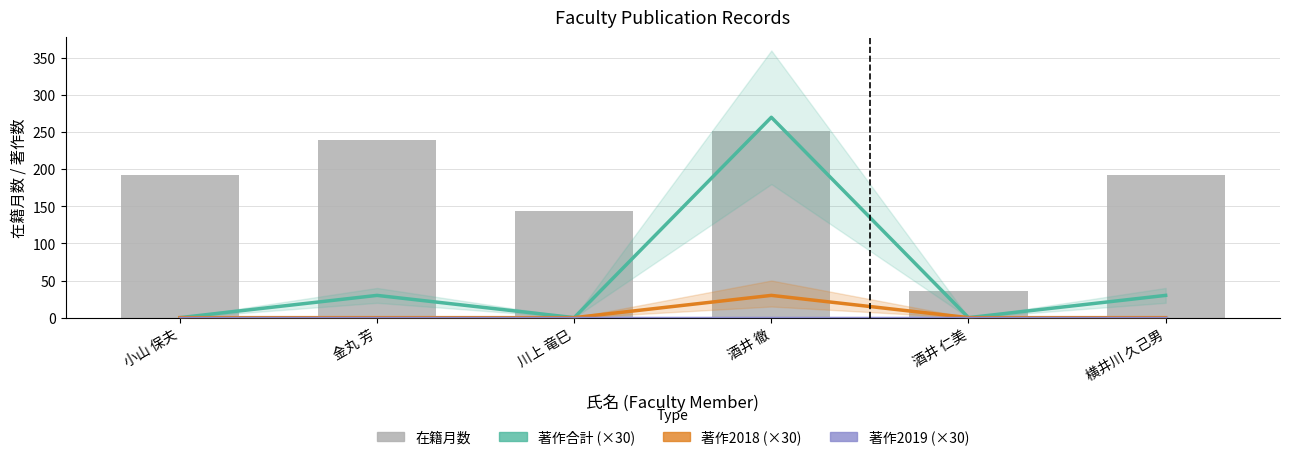

Which series has the largest total across all categories?

在籍月数